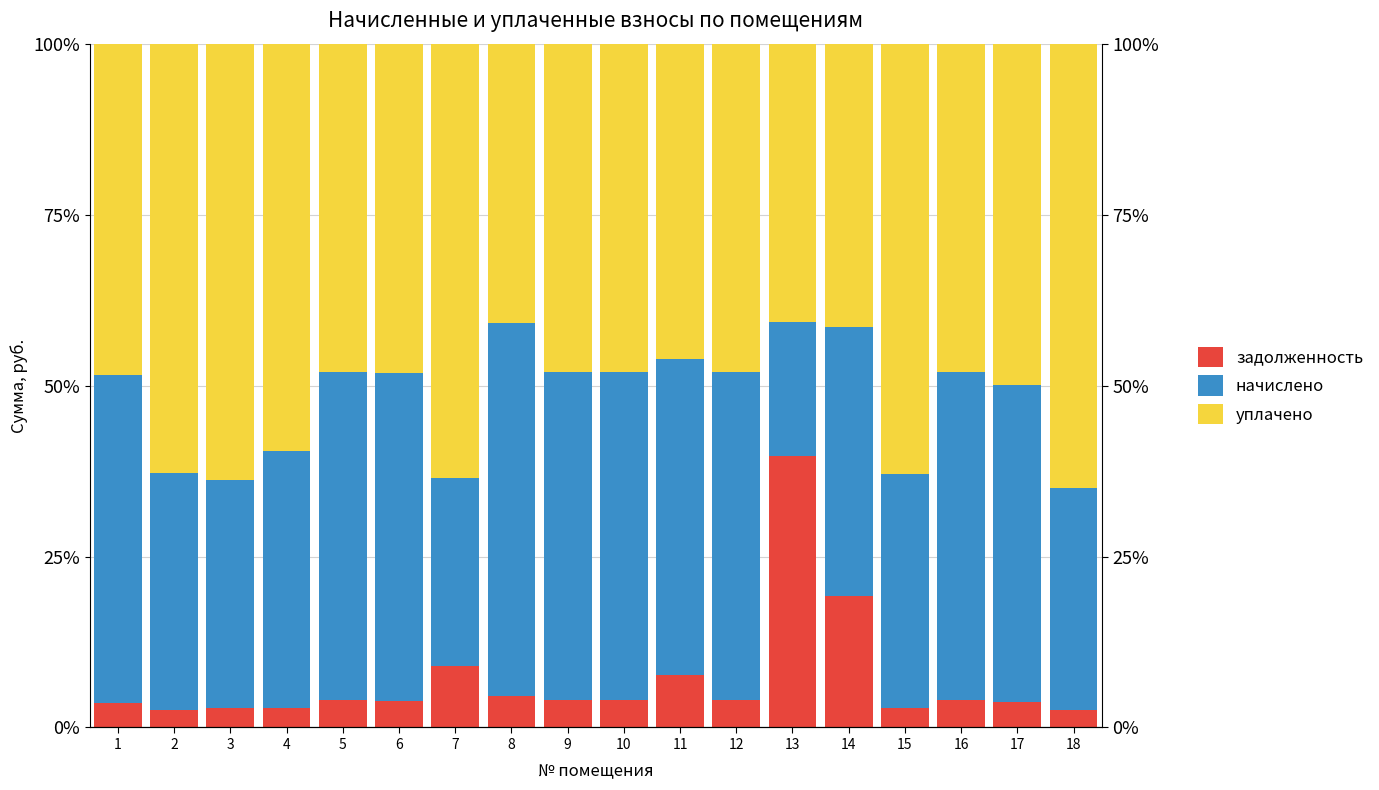

At which category does the chart reach its minimum across all series?

18